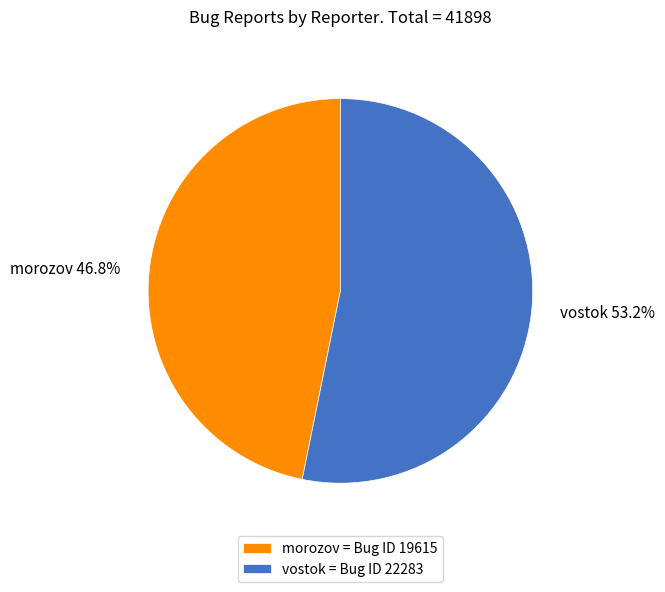

Approximately how many times larger is the value at morozov compared to vostok?

0.9